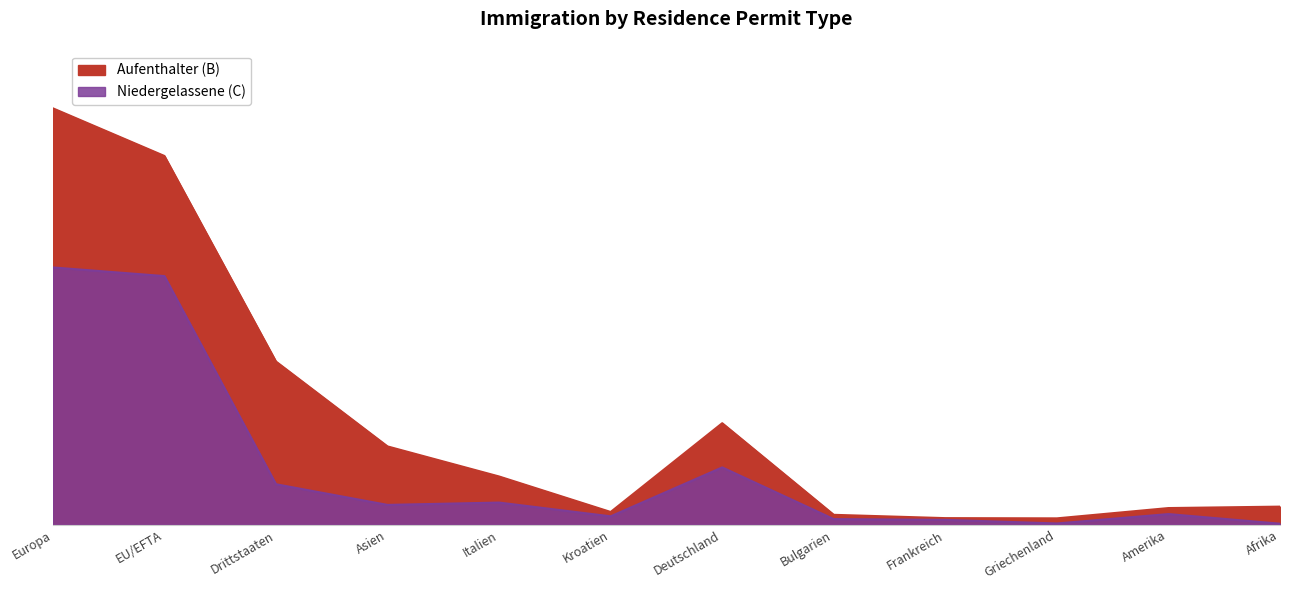

At which label does Niedergelassene (C) reach its minimum?

Afrika